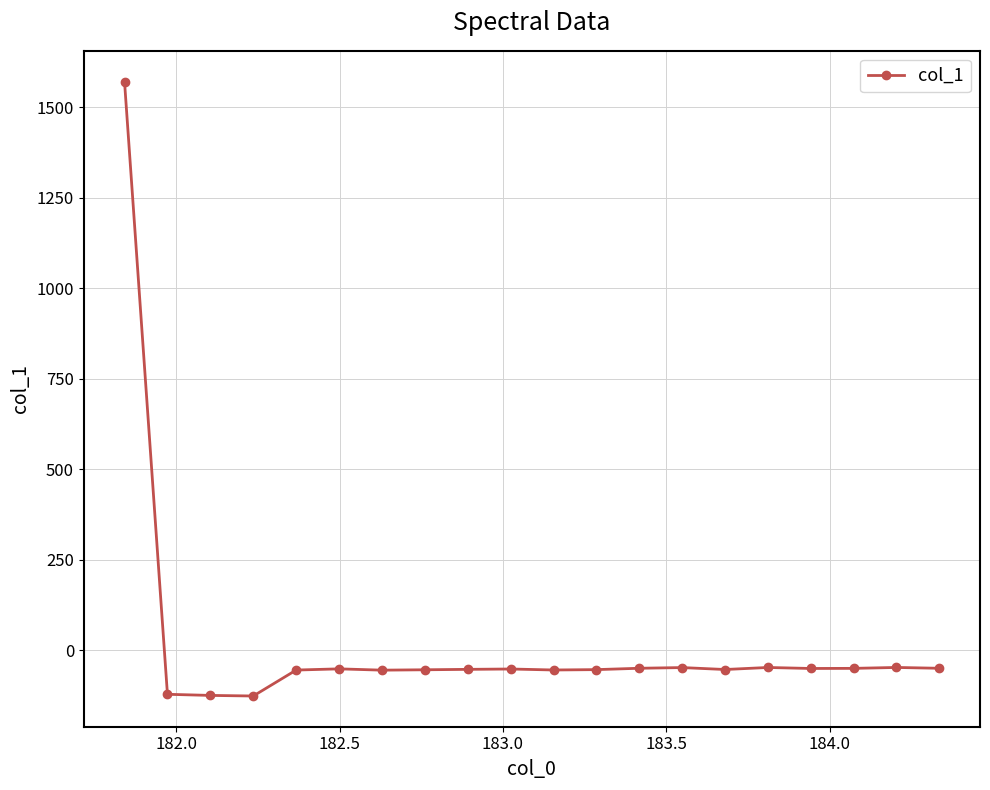

What is the difference between the maximum and minimum values?

1698.5